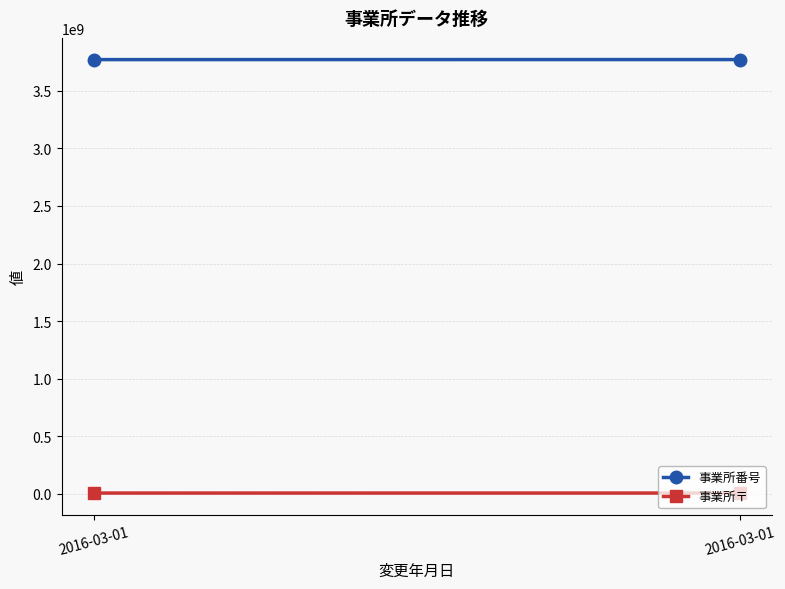

How many 事業所〒 values are between 7650032 and 7692712?

2